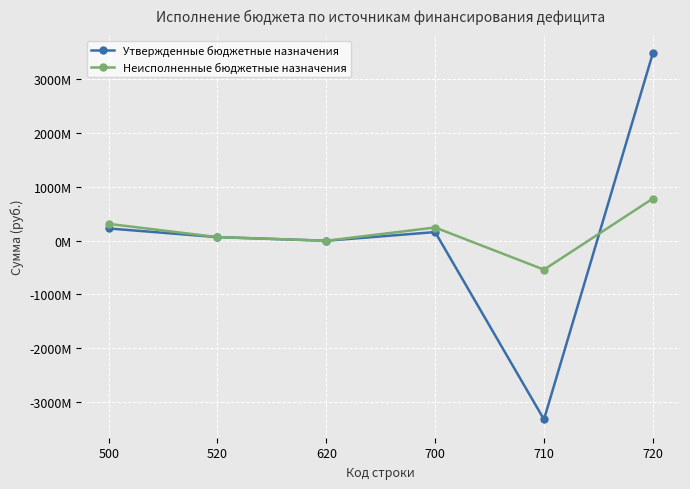

What are all the series names shown in the legend?

Утвержденные бюджетные назначения, Неисполненные бюджетные назначения